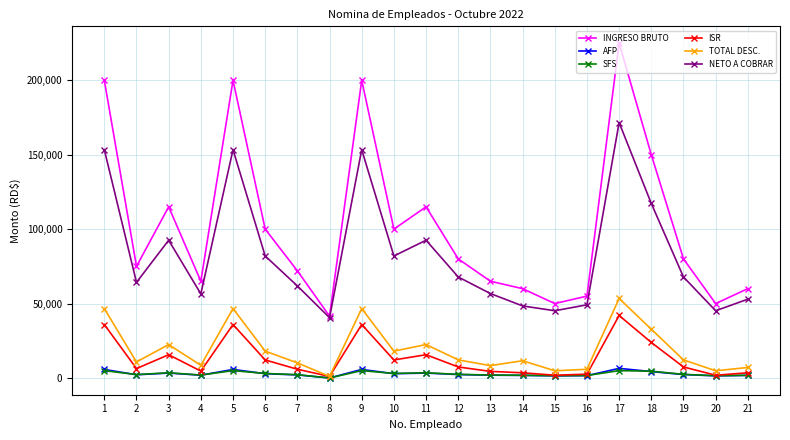

How many categories are shown in the chart?

21